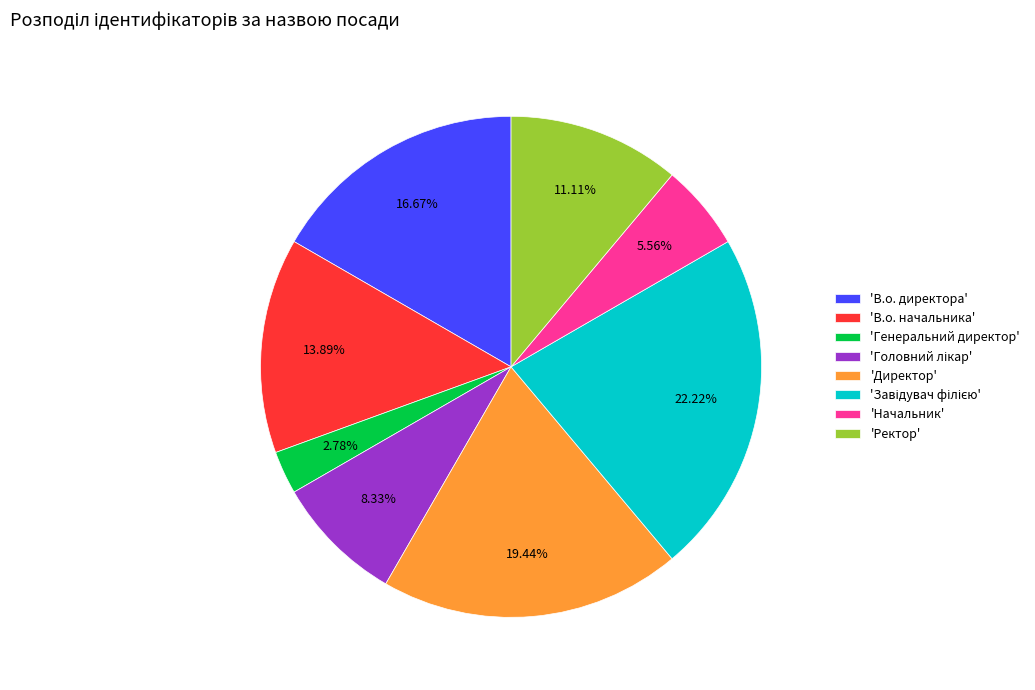

Approximately how many times larger is the value at 'В.о. директора' compared to 'Генеральний директор'?

6.0